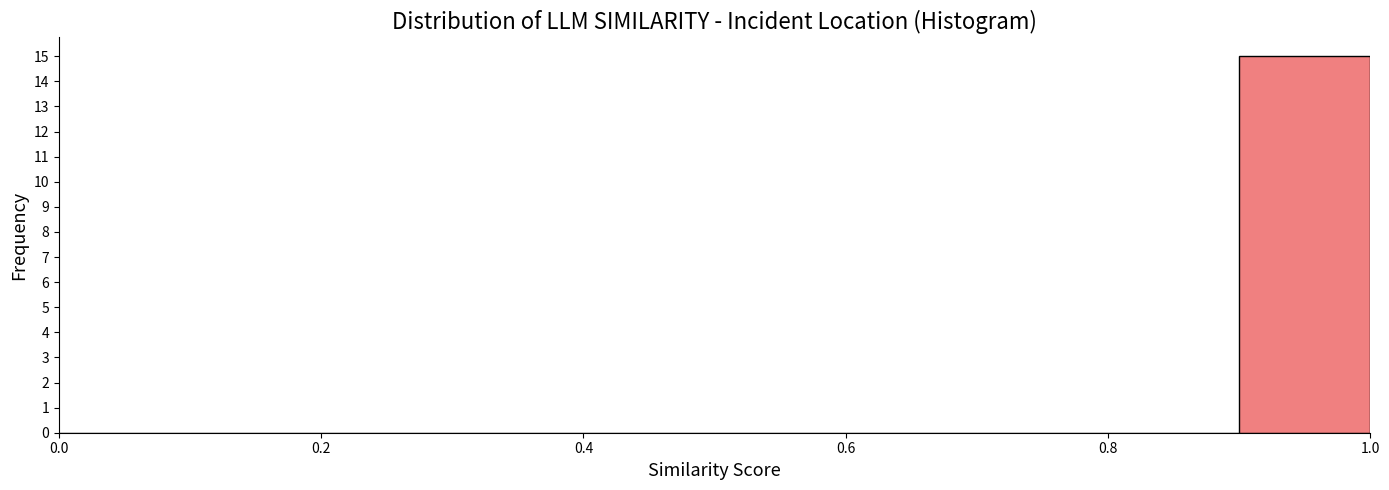

Over which range of the x-axis is the bar tallest?

0.9 to 1.0